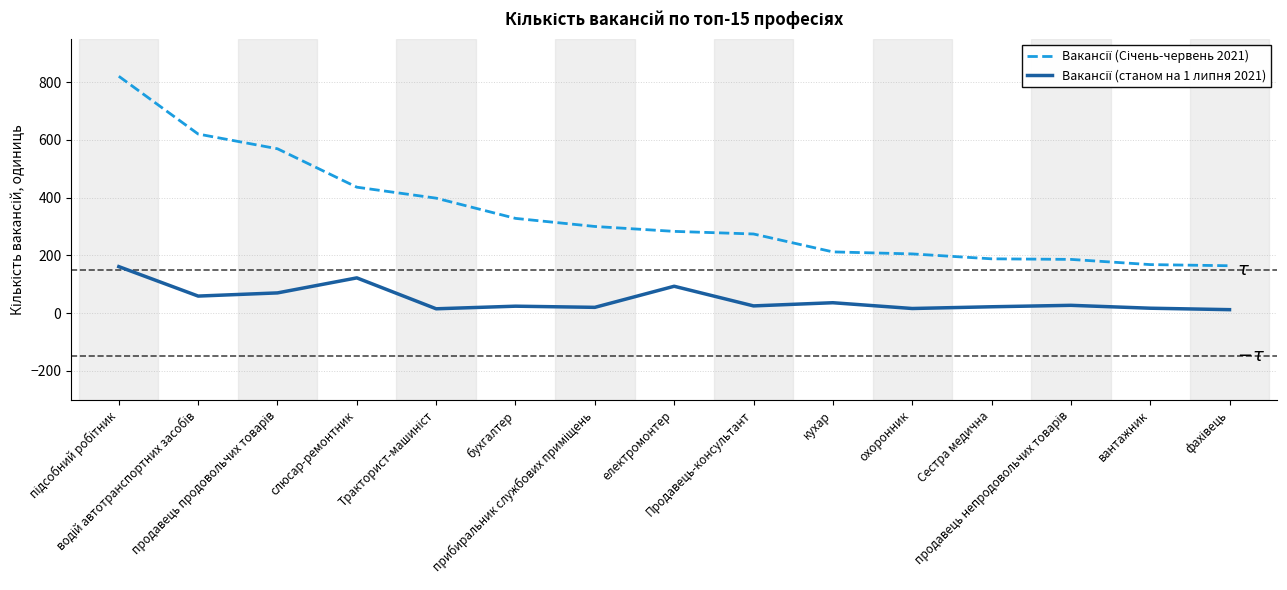

Does the chart have visible grid lines?

Yes